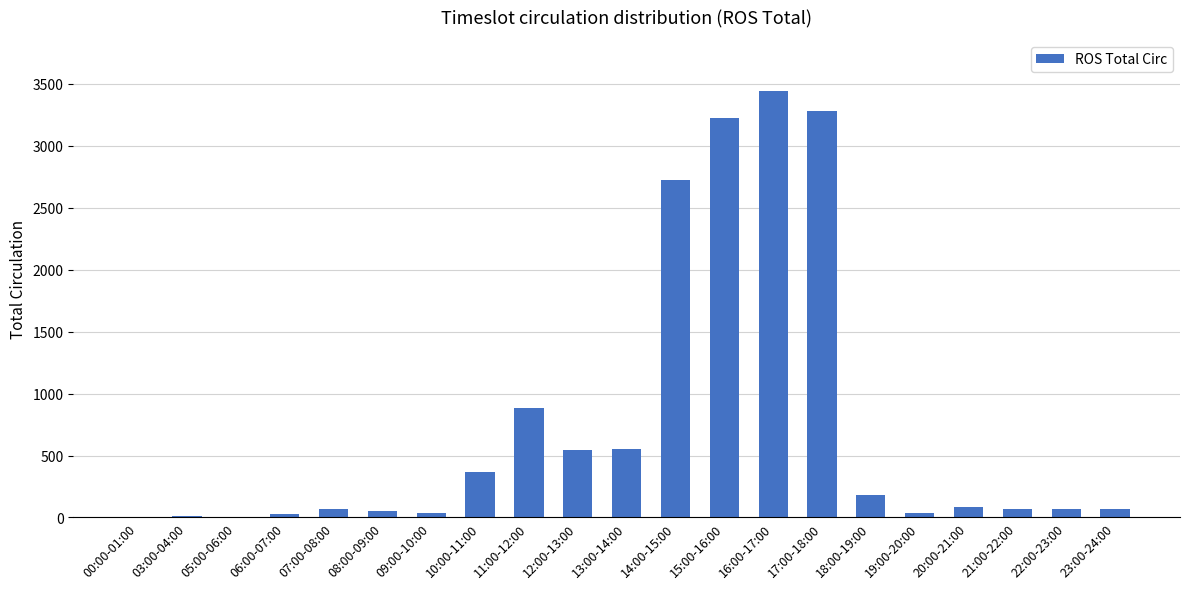

Between 15:00-16:00 and 18:00-19:00, which is larger?

15:00-16:00